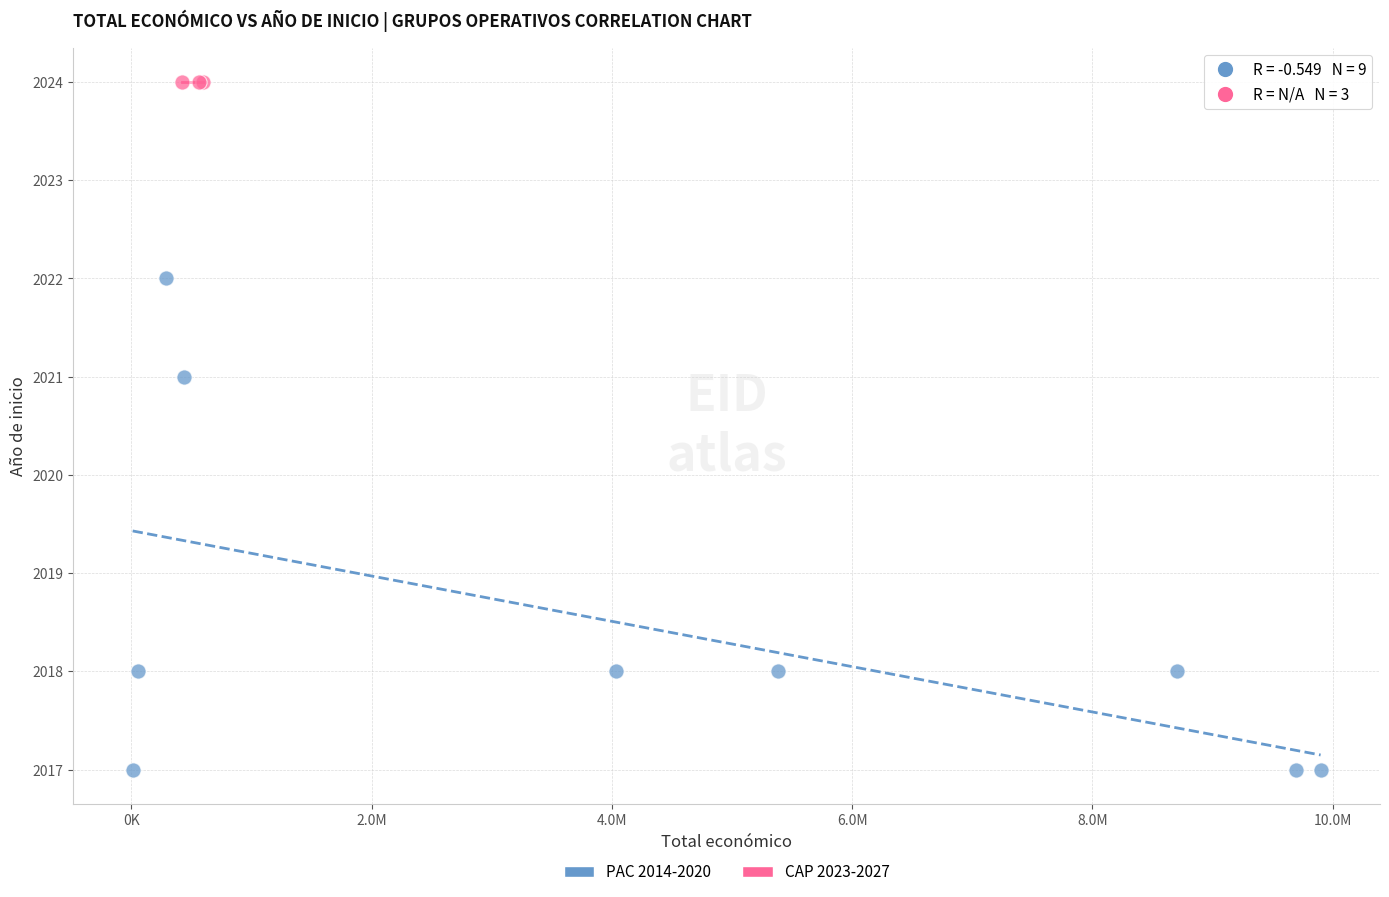

Which series contains the lowest Y value?

PAC 2014-2020